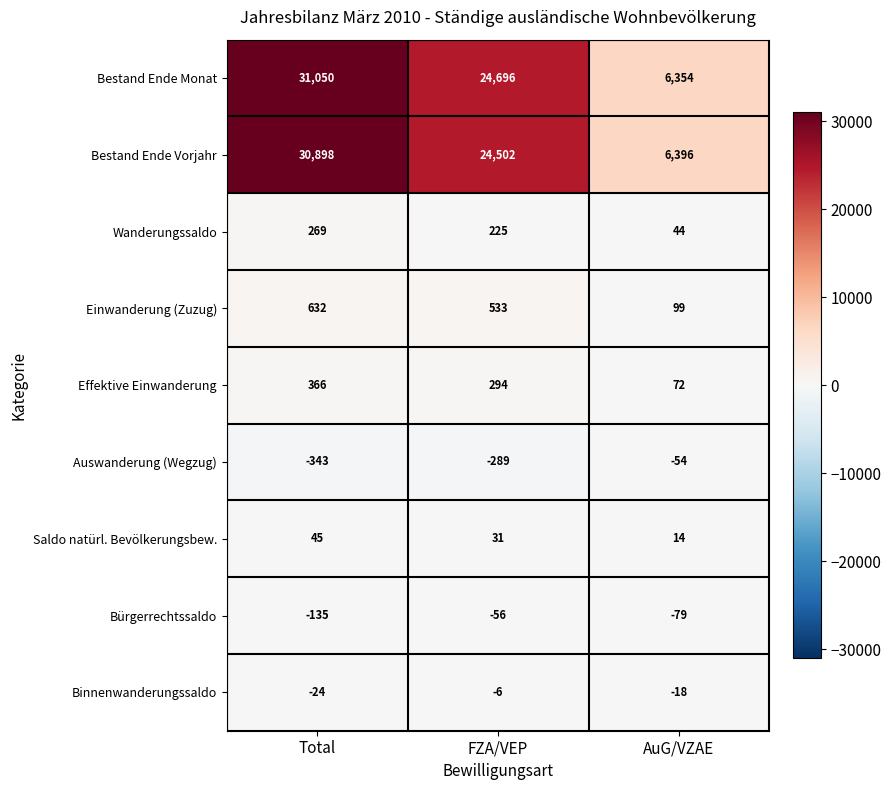

Where does the Bestand Ende Monat series first go above 24696?

Total